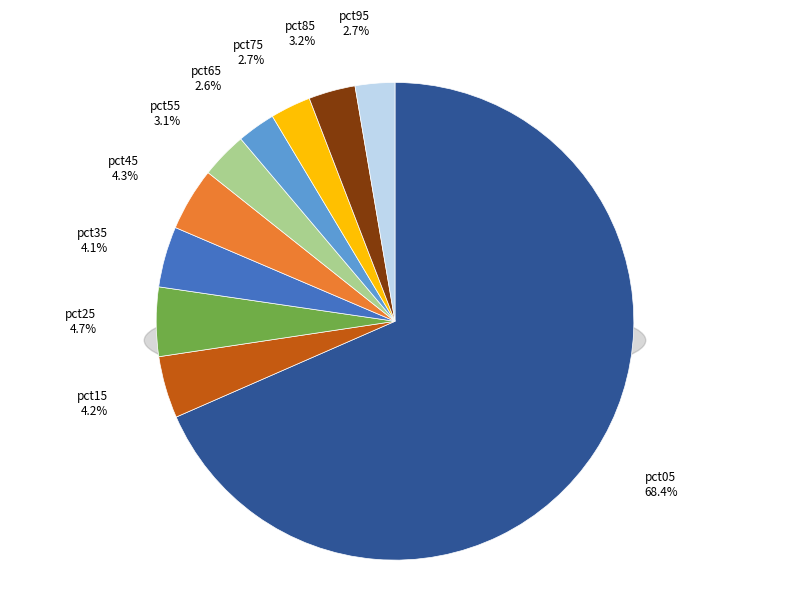

What percentage is NOT represented by pct35?

95.9%